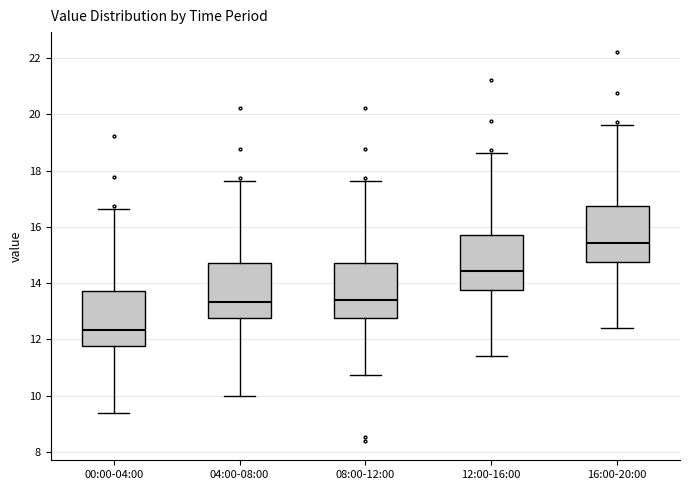

Where is the upper edge of the box for 12:00-16:00 on the y-axis? The values are not printed on the chart, so give them approximately, as read against the axis.

15.8